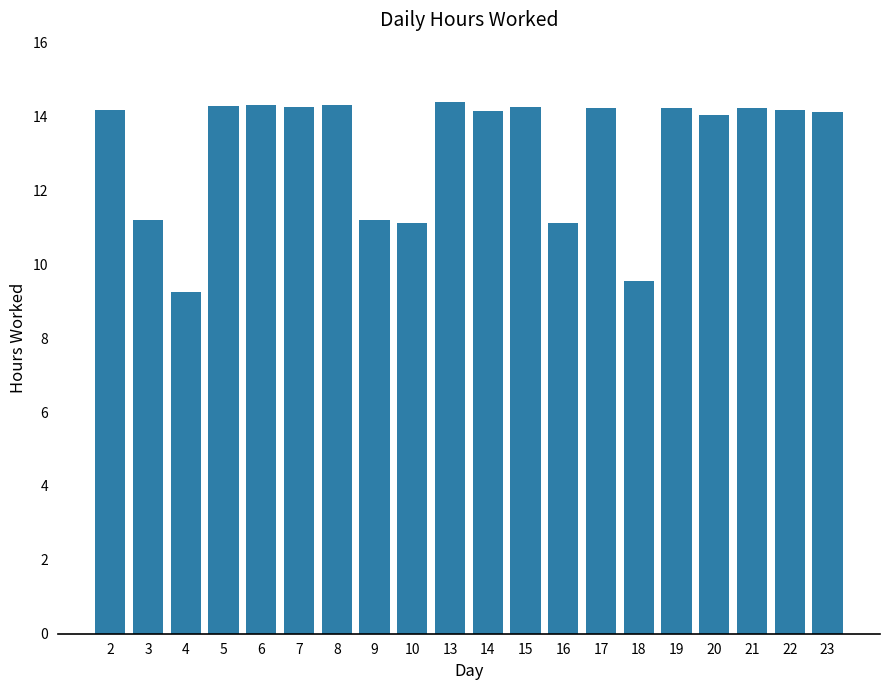

What is the average value?

13.1